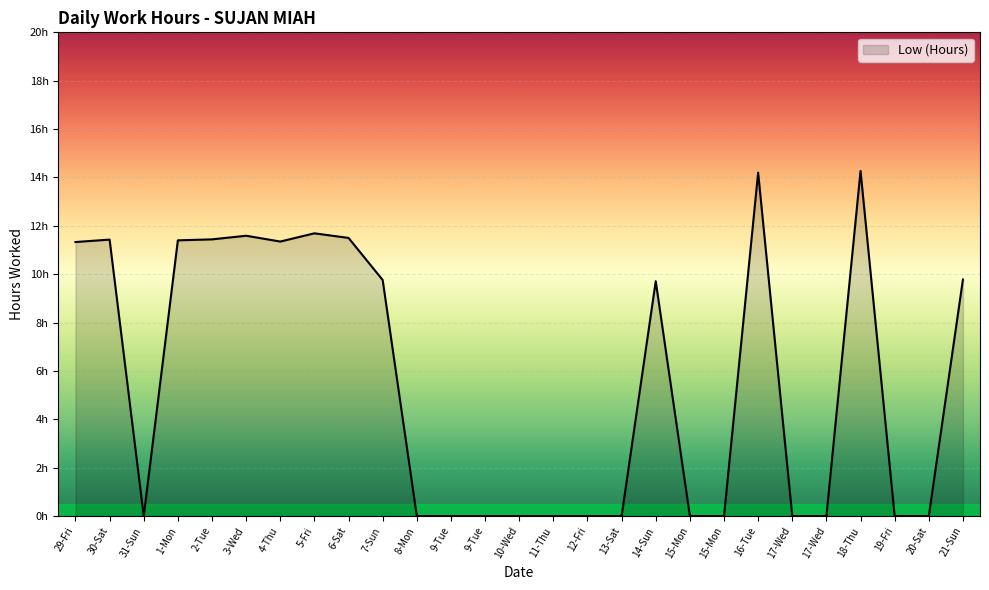

Rank the categories by value from highest to lowest.

18-Thu, 16-Tue, 5-Fri, 3-Wed, 6-Sat, 2-Tue, 30-Sat, 1-Mon, 4-Thu, 29-Fri, 21-Sun, 7-Sun, 14-Sun, 31-Sun, 8-Mon, 9-Tue, 9-Tue, 10-Wed, 11-Thu, 12-Fri, 13-Sat, 15-Mon, 15-Mon, 17-Wed, 17-Wed, 19-Fri, 20-Sat